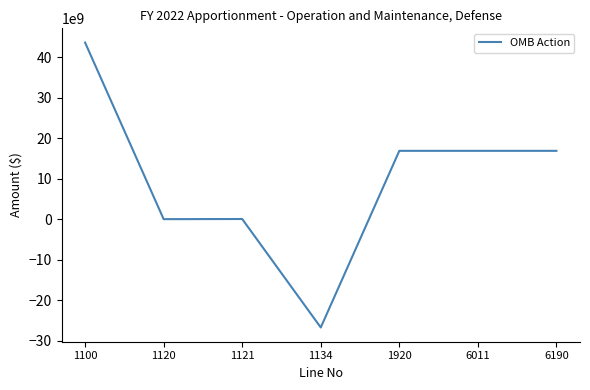

What is the smallest value displayed?

-26779532871